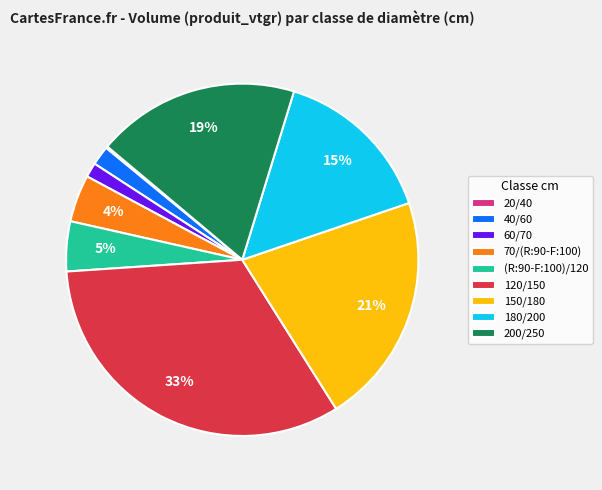

To the nearest percent, what is the difference between the largest and smallest slice percentages?

33%